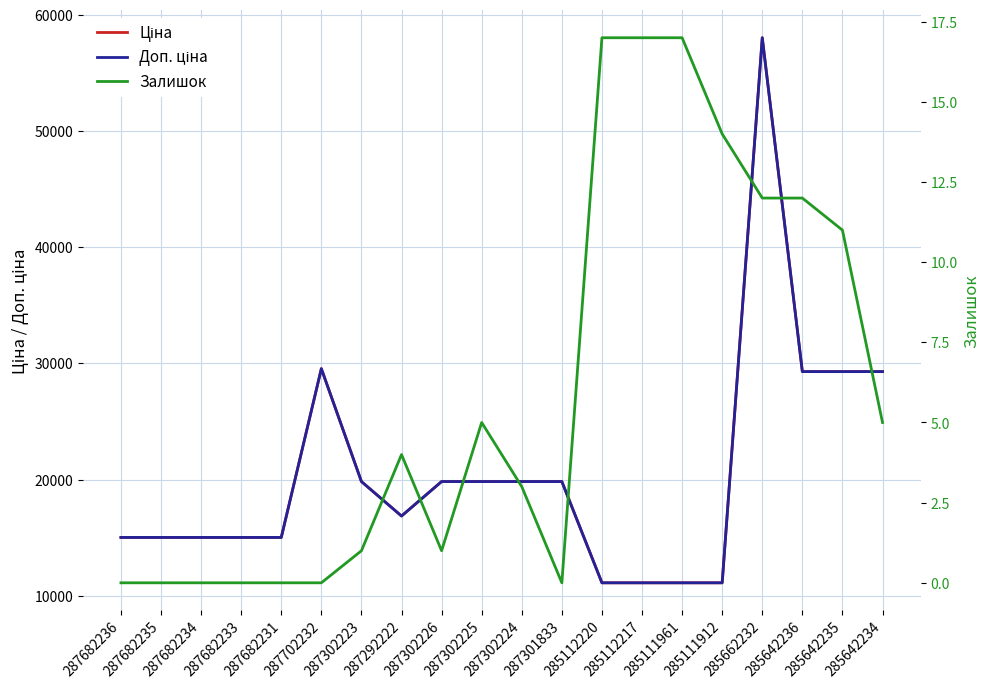

What is the difference between the second highest and minimum values in the Доп. ціна series?

18435.4